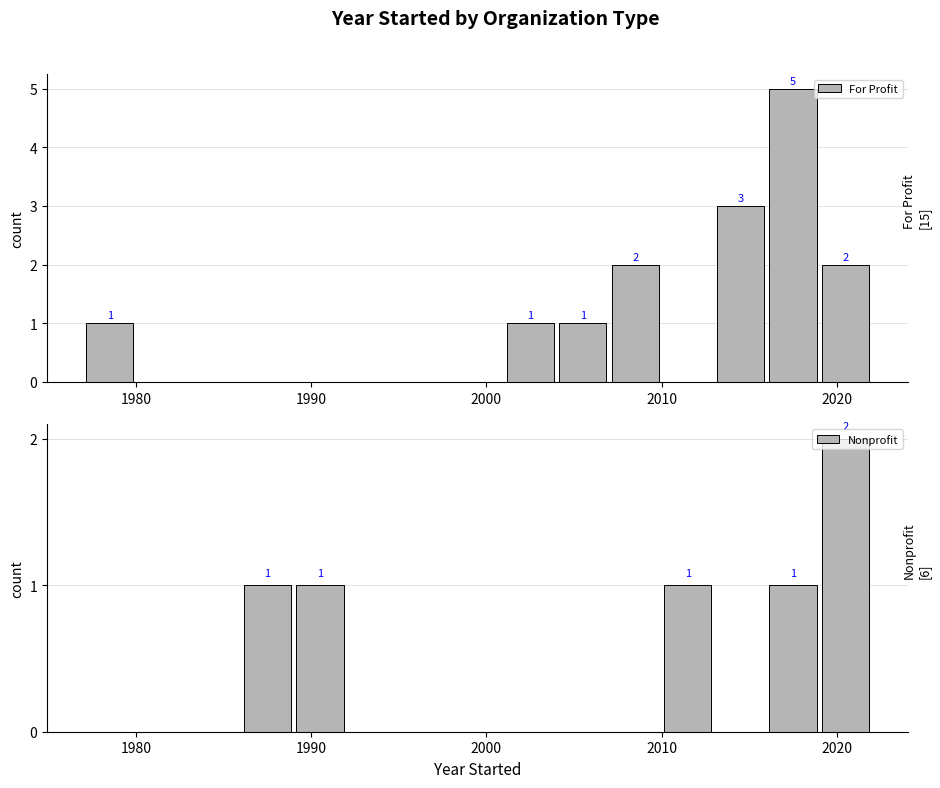

What is the sum of all Nonprofit values?

6